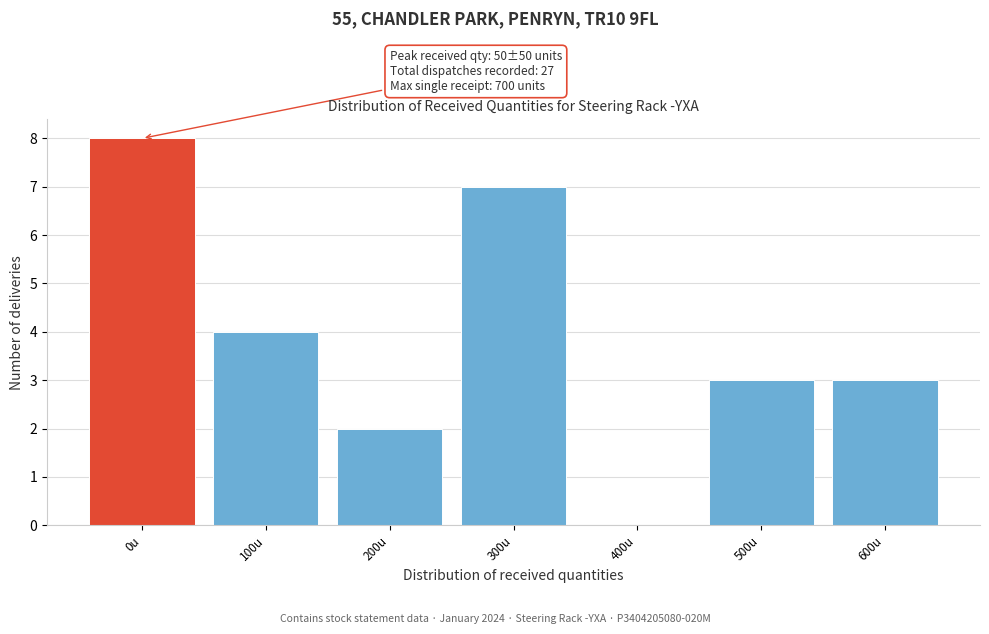

Reading left to right, list all the values displayed in this chart.

0u=8	100u=4	200u=2	300u=7	400u=0	500u=3	600u=3